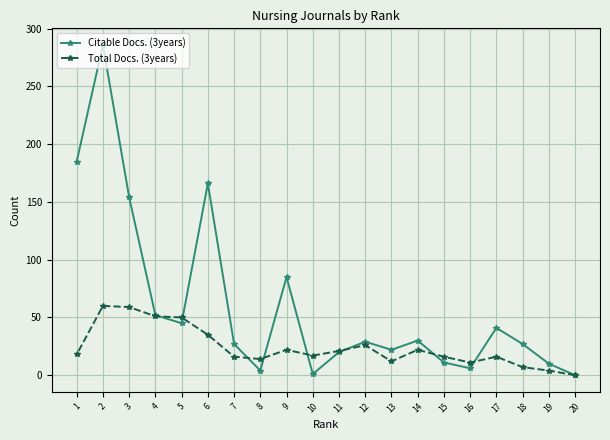

Between 6 and 7, which series saw the biggest shift?

Citable Docs. (3years)